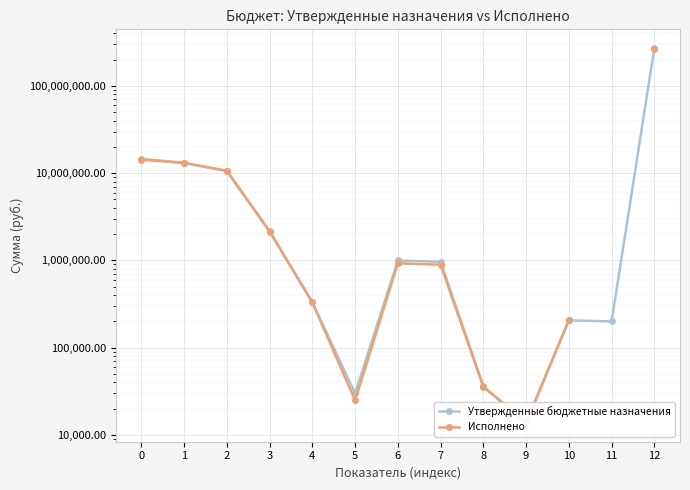

What is the value of the Утвержденные бюджетные назначения point at the 3rd from the left?

10625590.8